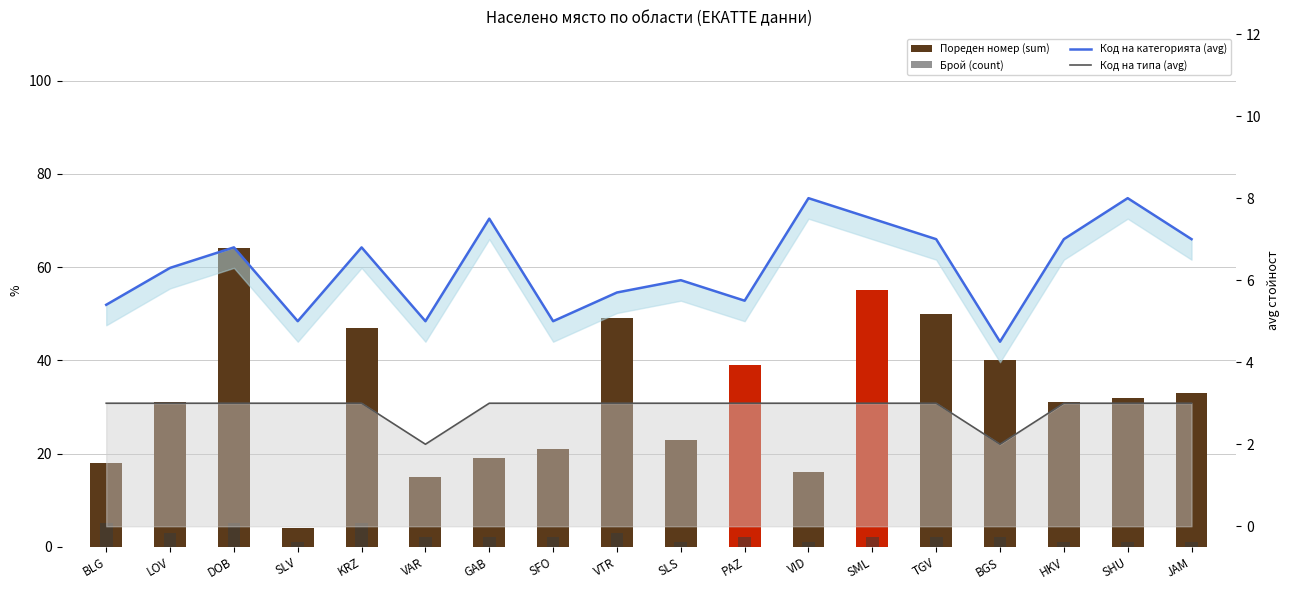

The value of Код на типа (avg) at LOV is 3.0. True or false?

True